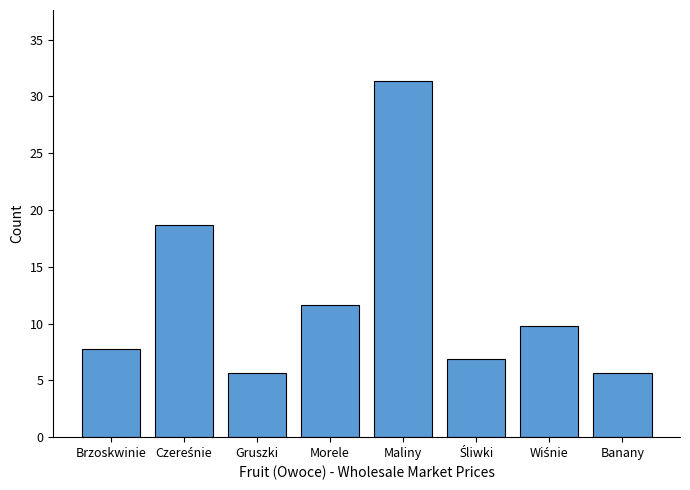

True or false: the data shows 7.7 at Gruszki.

False